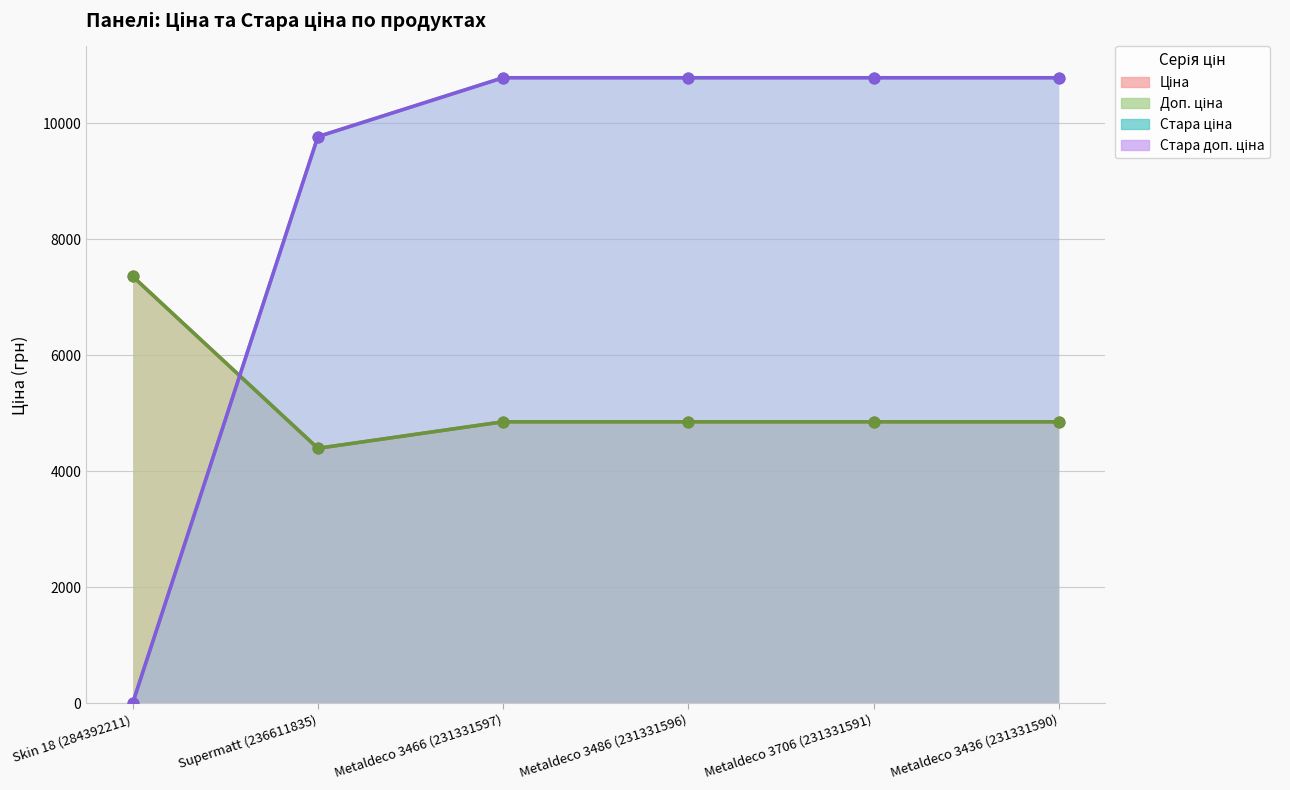

What are all the series names shown in the legend?

Ціна, Доп. ціна, Стара ціна, Стара доп. ціна